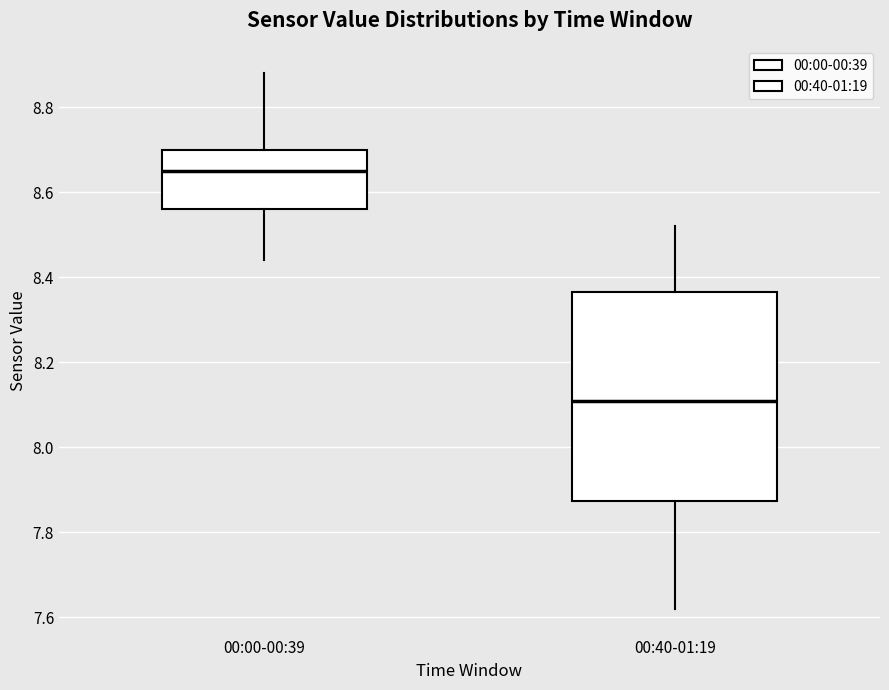

Where does the upper whisker of the box for 00:00-00:39 end on the y-axis? The values are not printed on the chart, so give them approximately, as read against the axis.

8.88